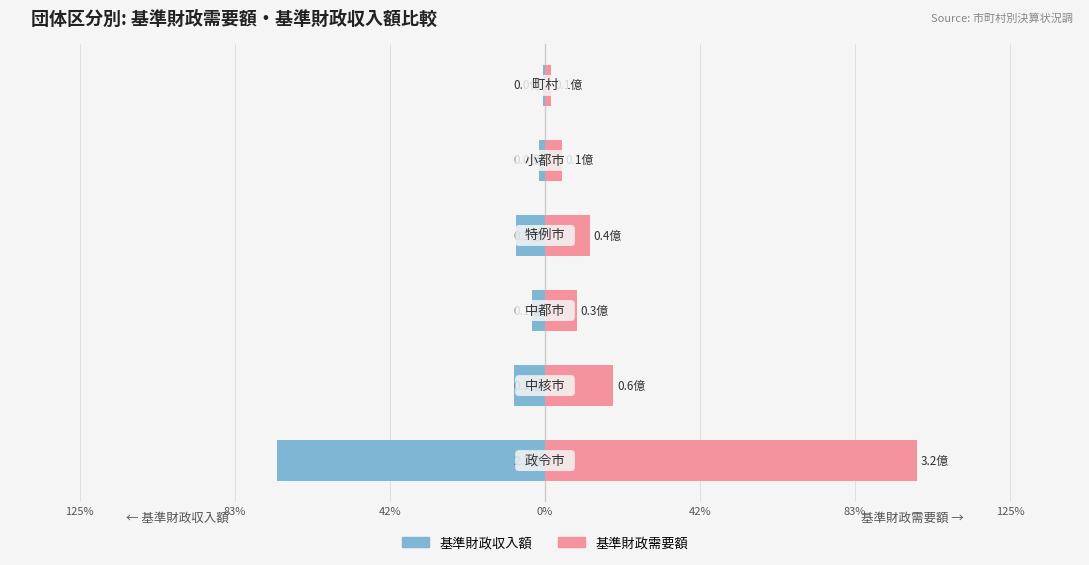

Is the value of 基準財政収入額 at 42% greater than the value of 基準財政需要額 at 42%?

No